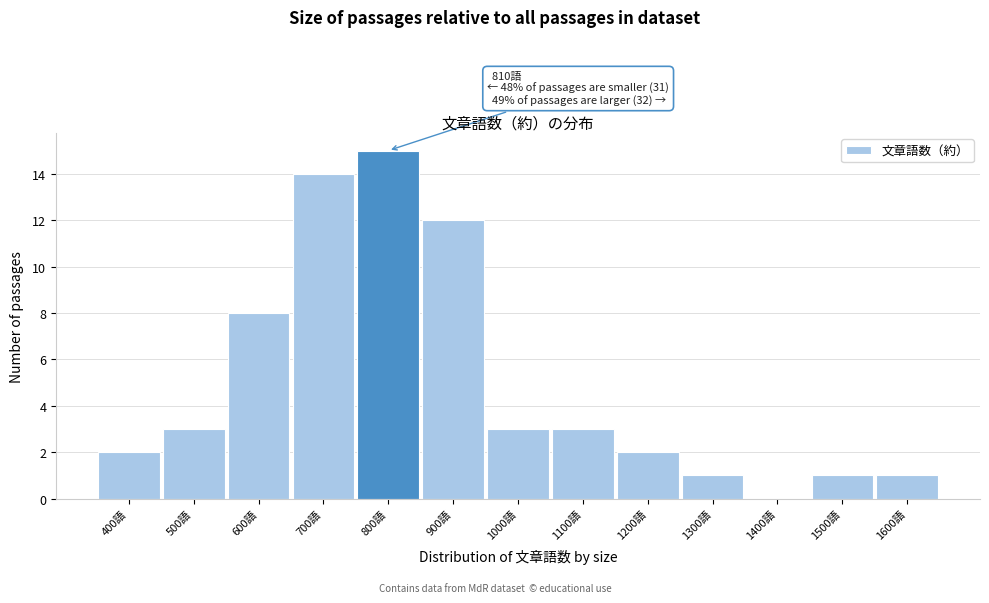

Reading left to right, list all the values displayed in this chart.

400語=2	500語=3	600語=8	700語=14	800語=15	900語=12	1000語=3	1100語=3	1200語=2	1300語=1	1400語=0	1500語=1	1600語=1